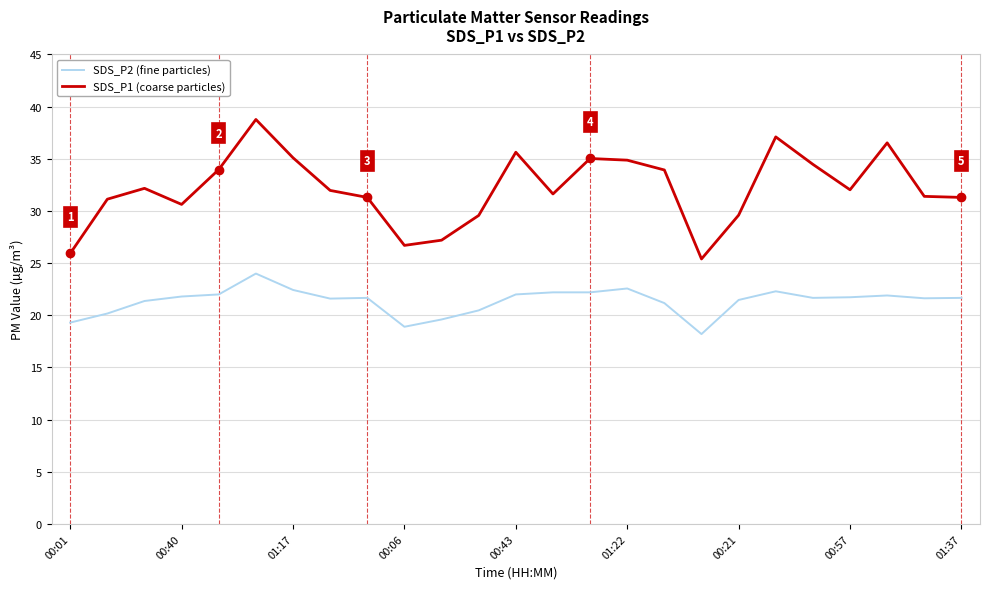

What are all the series names shown in the legend?

SDS_P2 (fine particles), SDS_P1 (coarse particles)